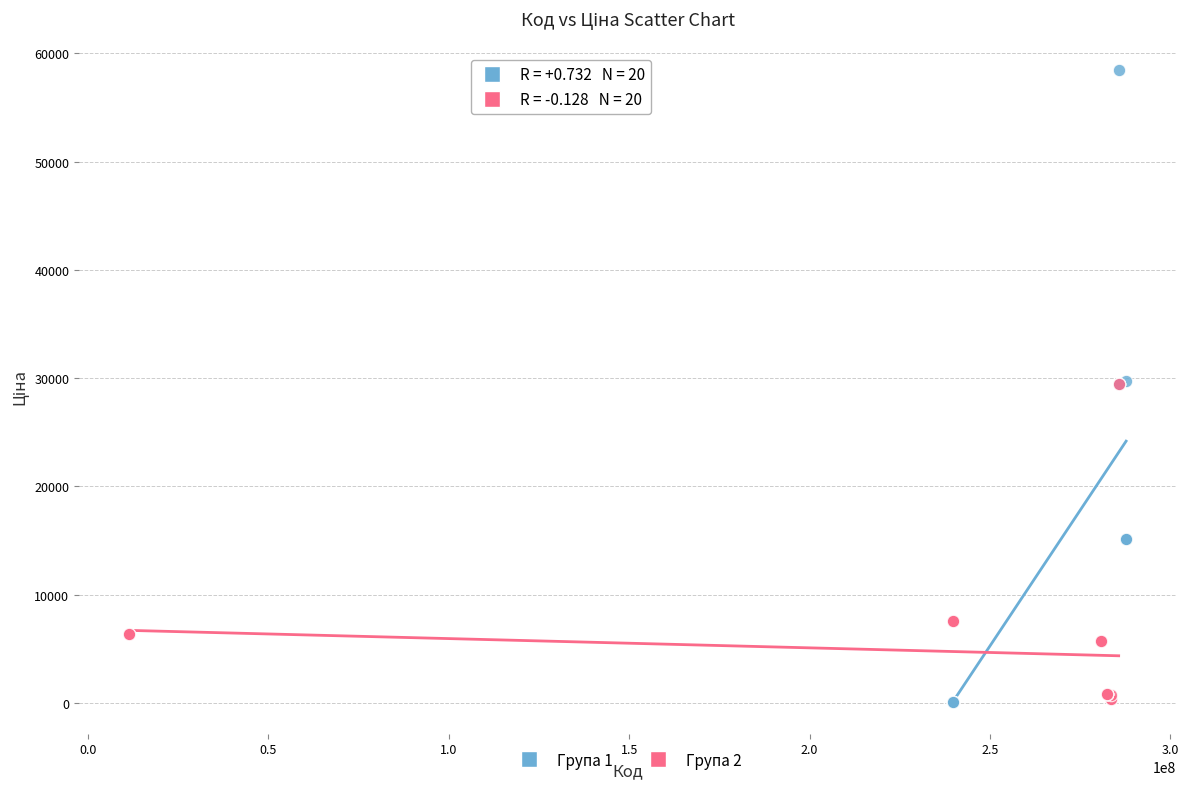

Which series reaches the maximum Y coordinate?

Група 1